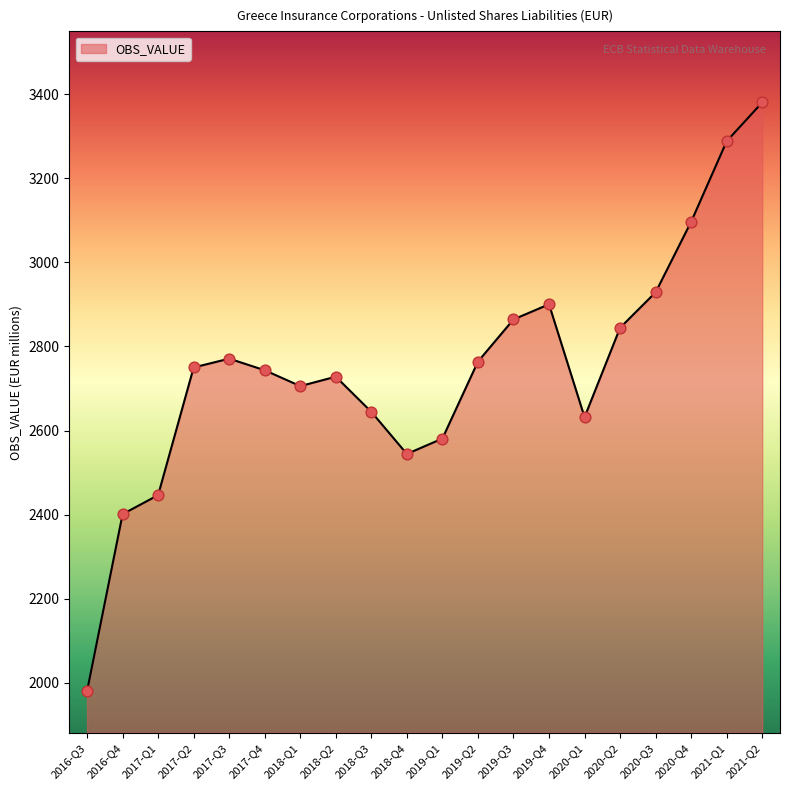

What is the change in value from 2018-Q3 to 2018-Q4?

-100.2